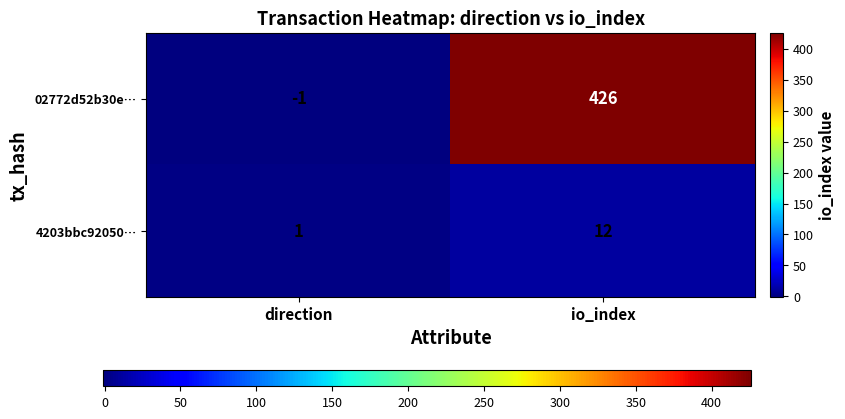

What is the difference between the maximum and minimum values in the 02772d52b30e… series?

427